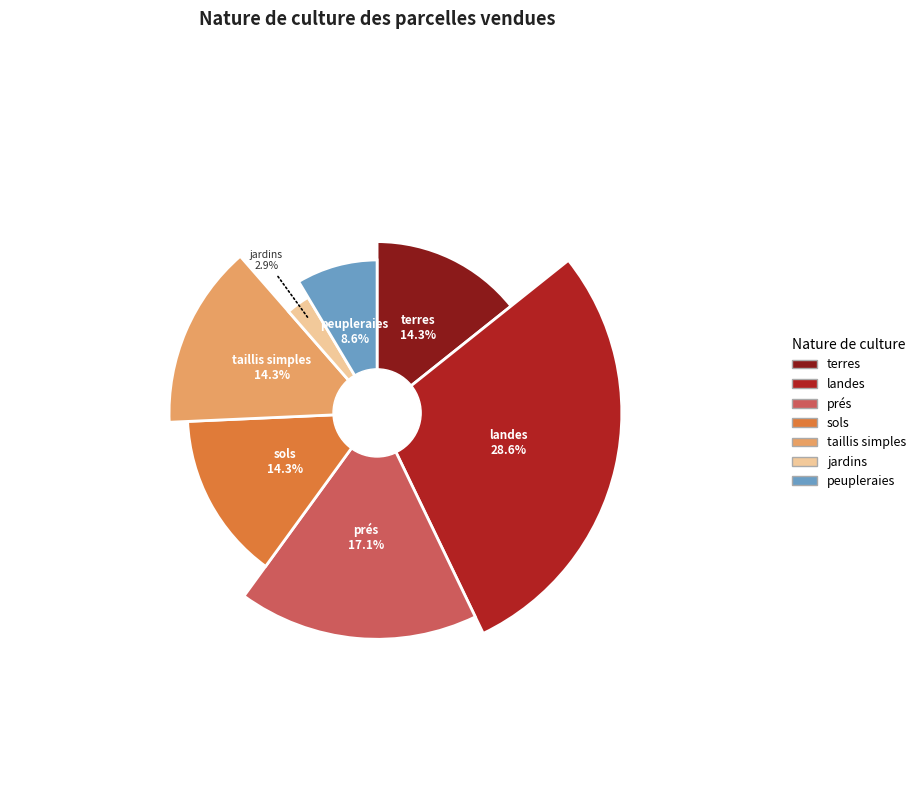

Which has a higher value, jardins or landes?

landes